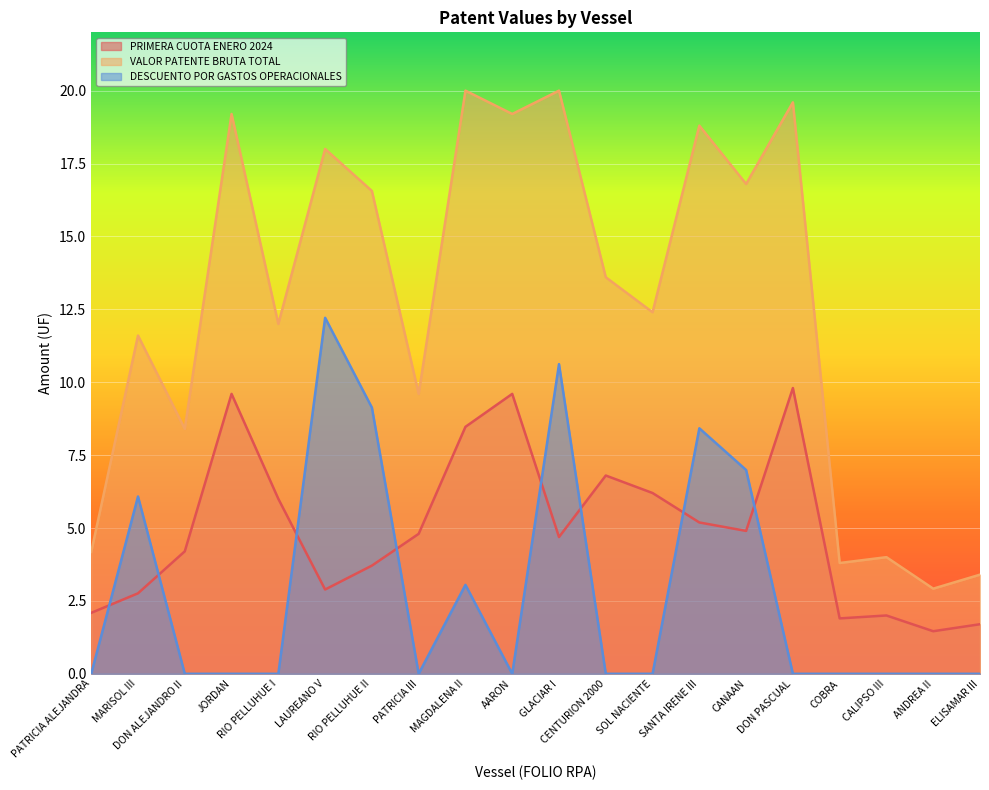

Reading left to right, transcribe all the data shown in this chart.

PRIMERA CUOTA ENERO 2024: 2.1	2.8	4.2	9.6	6.0	2.9	3.7	4.8	8.5	9.6	4.7	6.8	6.2	5.2	4.9	9.8	1.9	2.0	1.5	1.7
VALOR PATENTE BRUTA TOTAL: 4.2	11.6	8.4	19.2	12.0	18.0	16.6	9.6	20.0	19.2	20.0	13.6	12.4	18.8	16.8	19.6	3.8	4.0	2.9	3.4
DESCUENTO POR GASTOS OPERACIONALES: 0.0	6.1	0.0	0.0	0.0	12.2	9.1	0.0	3.0	0.0	10.6	0.0	0.0	8.4	7.0	0.0	0.0	0.0	0.0	0.0